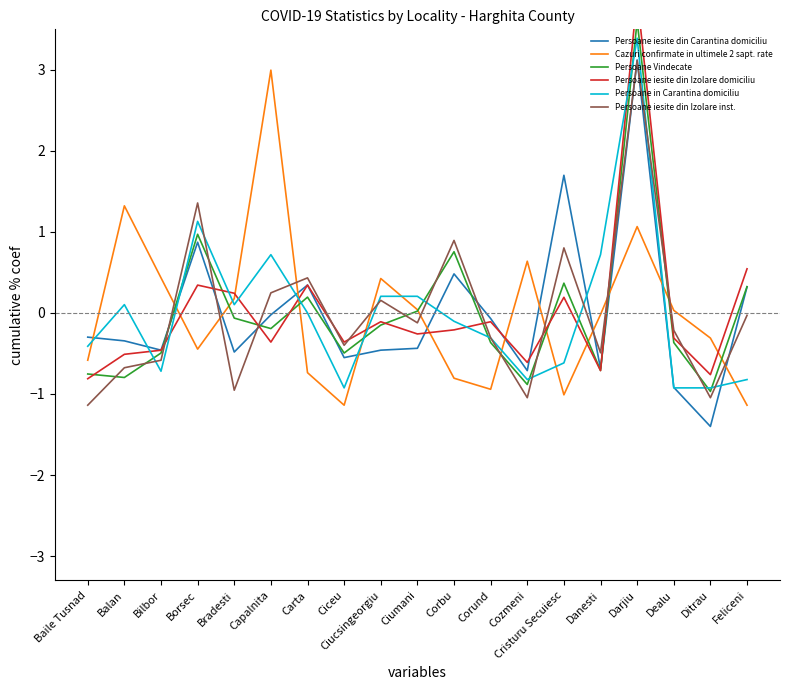

What are all the series names shown in the legend?

Persoane iesite din Carantina domiciliu, Cazuri confirmate in ultimele 2 sapt. rate, Persoane Vindecate, Persoane iesite din Izolare domiciliu, Persoane in Carantina domiciliu, Persoane iesite din Izolare inst.